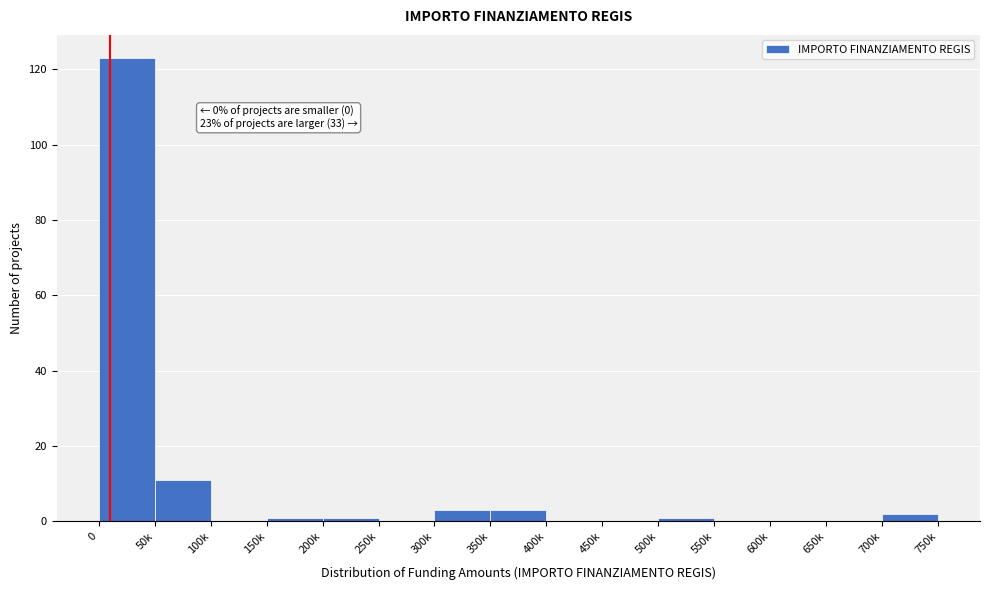

Reading right to left, extract all data points from this chart.

700k=2	650k=0	600k=0	550k=0	500k=1	450k=0	400k=0	350k=3	300k=3	250k=0	200k=1	150k=1	100k=0	50k=11	0=123